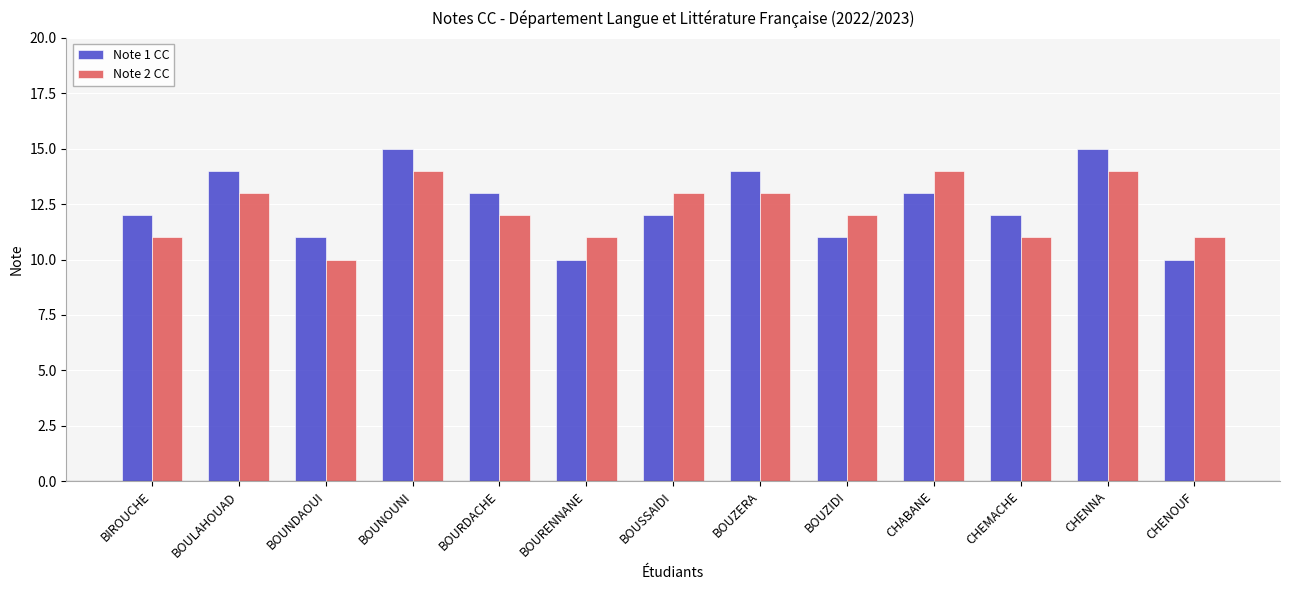

Does the chart contain any negative values?

No